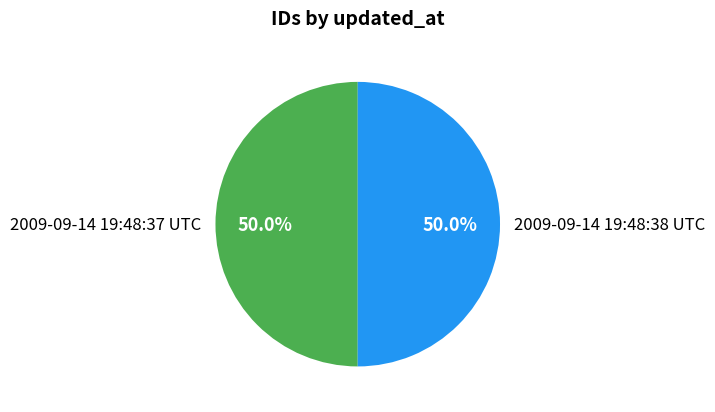

How many segments does this pie chart have?

2